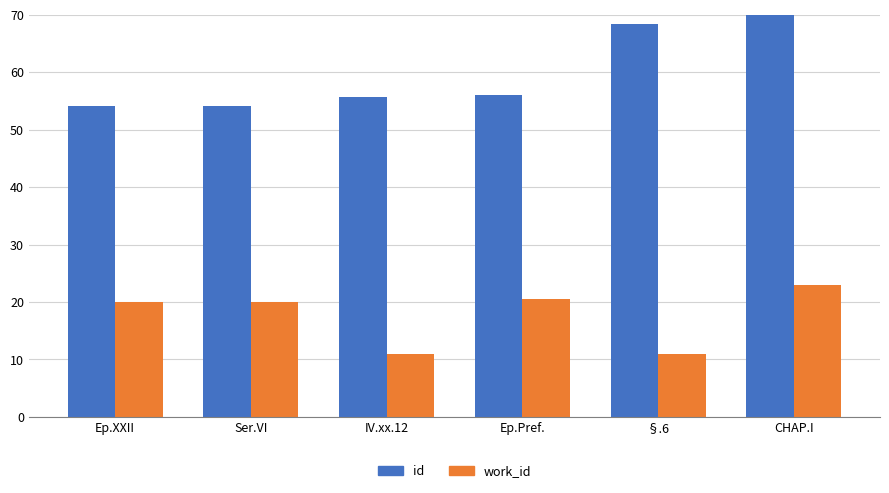

What is the total value across all series at IV.xx.12?

66.6